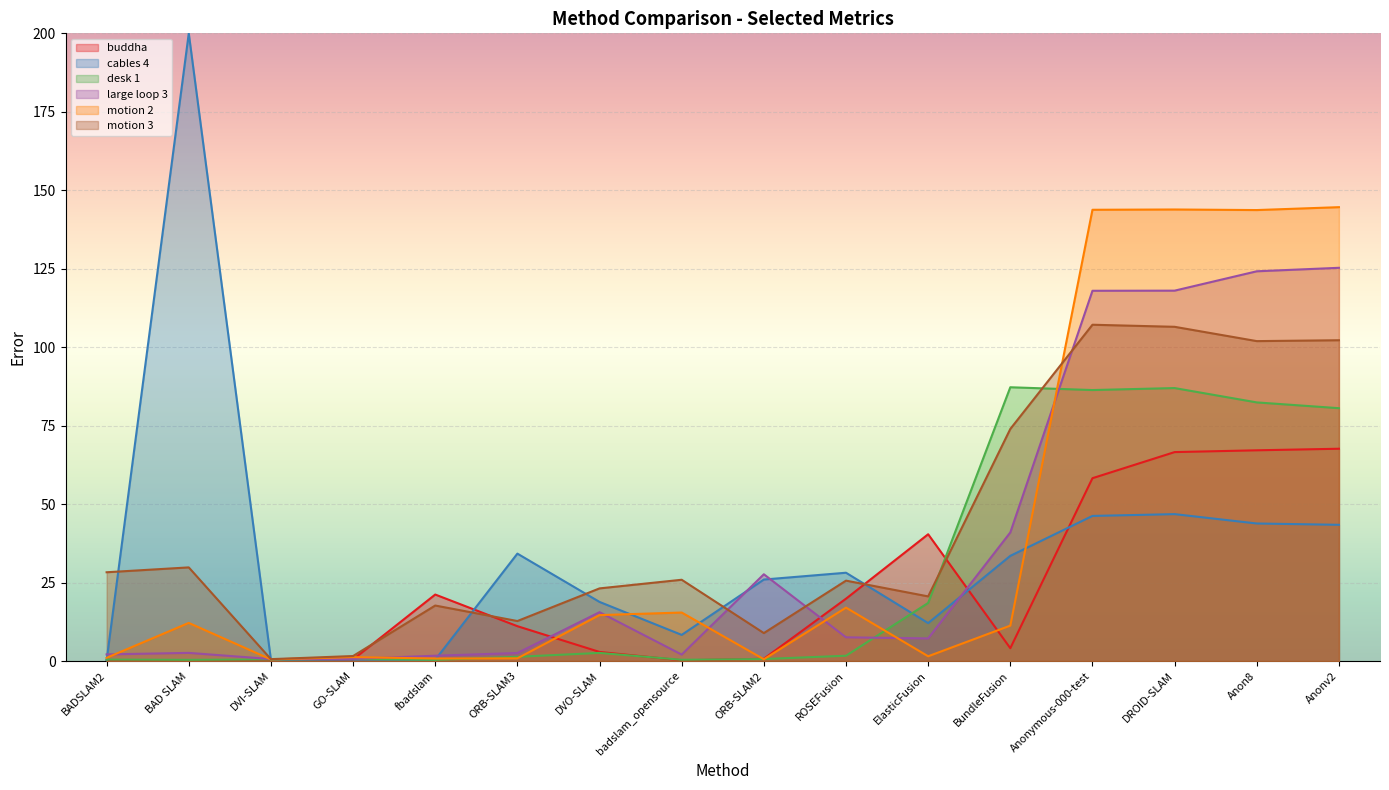

What is the average value of the motion 2 series?

40.8